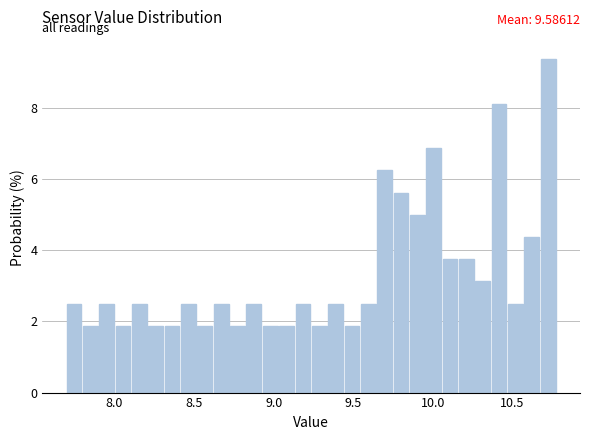

Around what value on the x-axis is the tallest bar? Give the approximate position of its centre, as read against the axis.

10.70